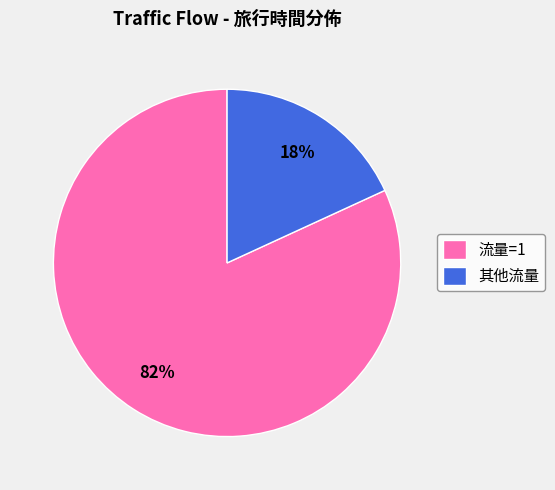

Combined, do 流量=1 and 其他流量 account for over 50%?

Yes